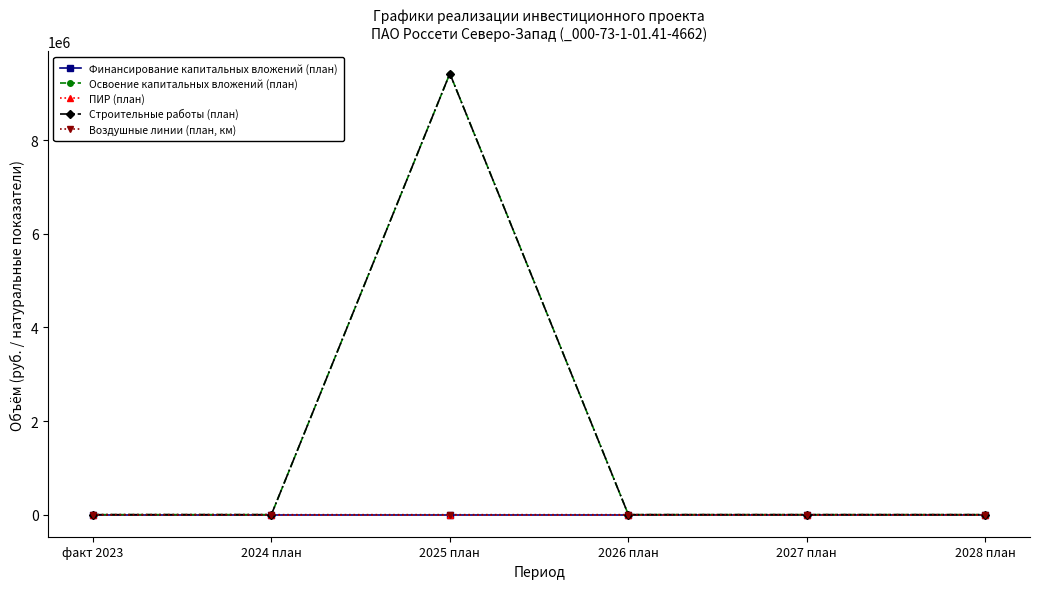

Reading right to left, list all the values displayed in this chart.

Финансирование капитальных вложений (план): 0	0	0	0	0	0
Освоение капитальных вложений (план): 0	0	0	9427129	0	0
ПИР (план): 0	0	0	0	0	0
Строительные работы (план): 0	0	0	9427129	0	0
Воздушные линии (план, км): 0	0	0	35	0	0